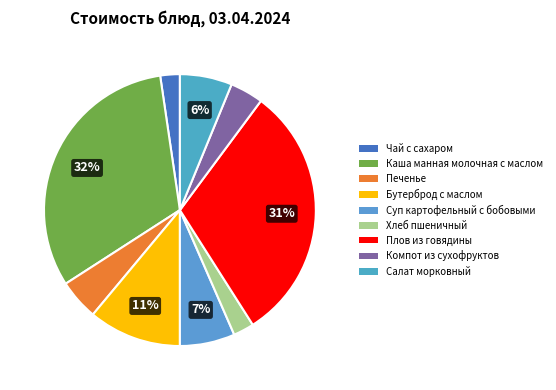

What is the change in value from Печенье to Плов из говядины?

+38.8